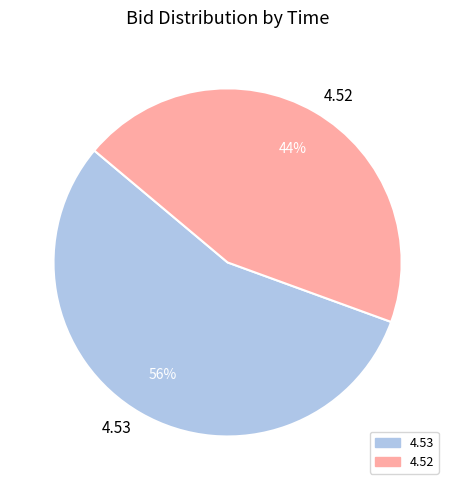

Count the number of slices in the pie.

2